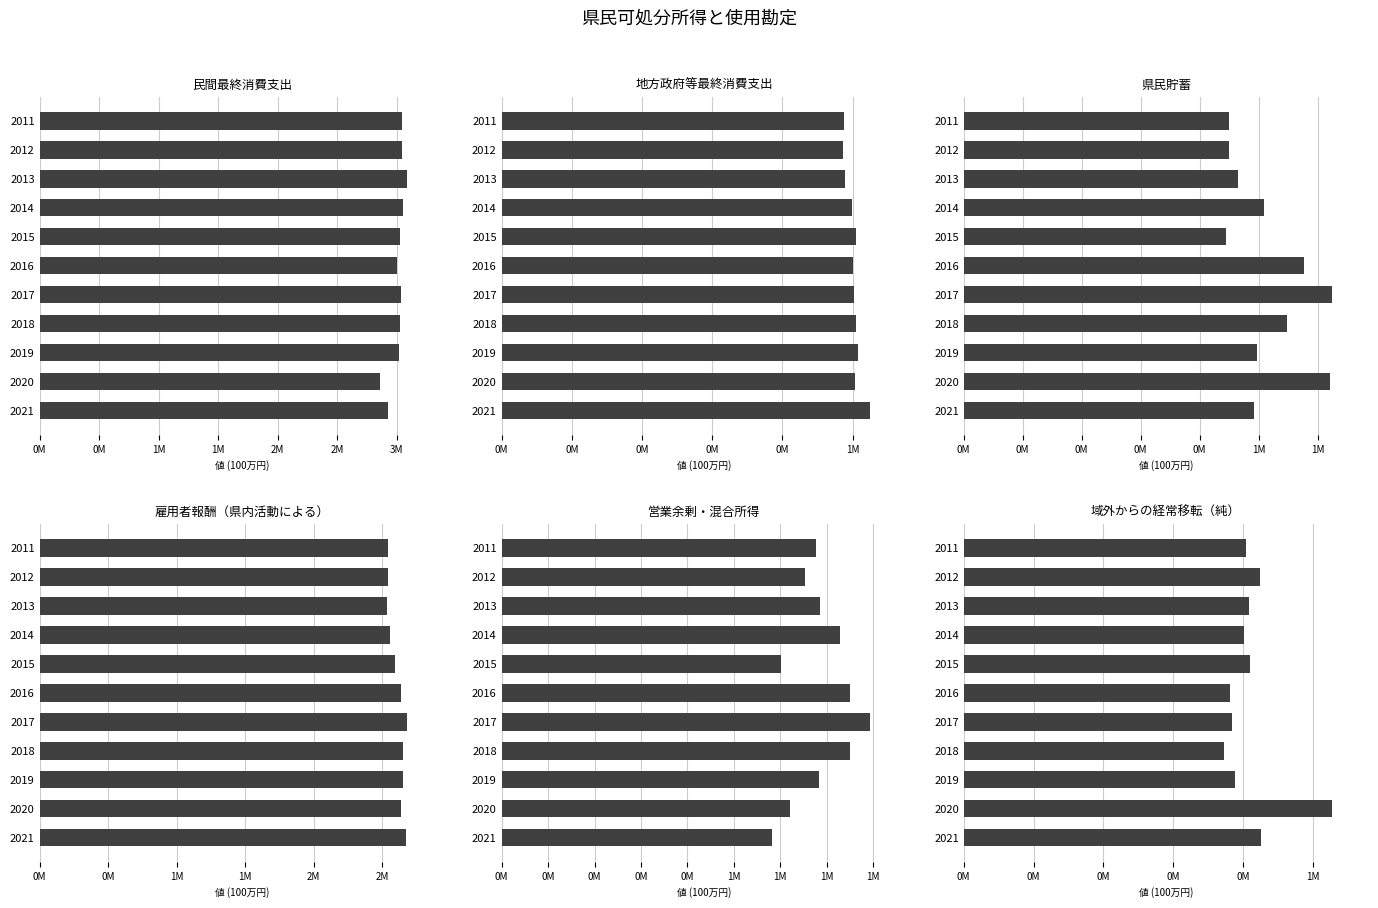

What is the total value across all series at 2021?

9652746